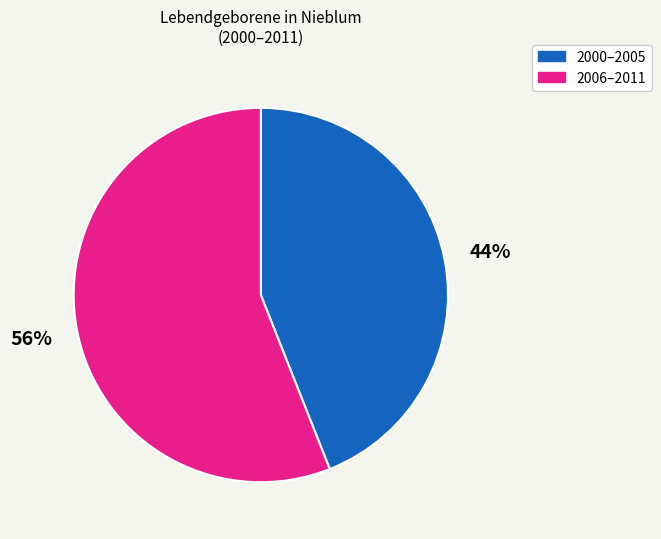

Which category accounts for the majority?

2006–2011